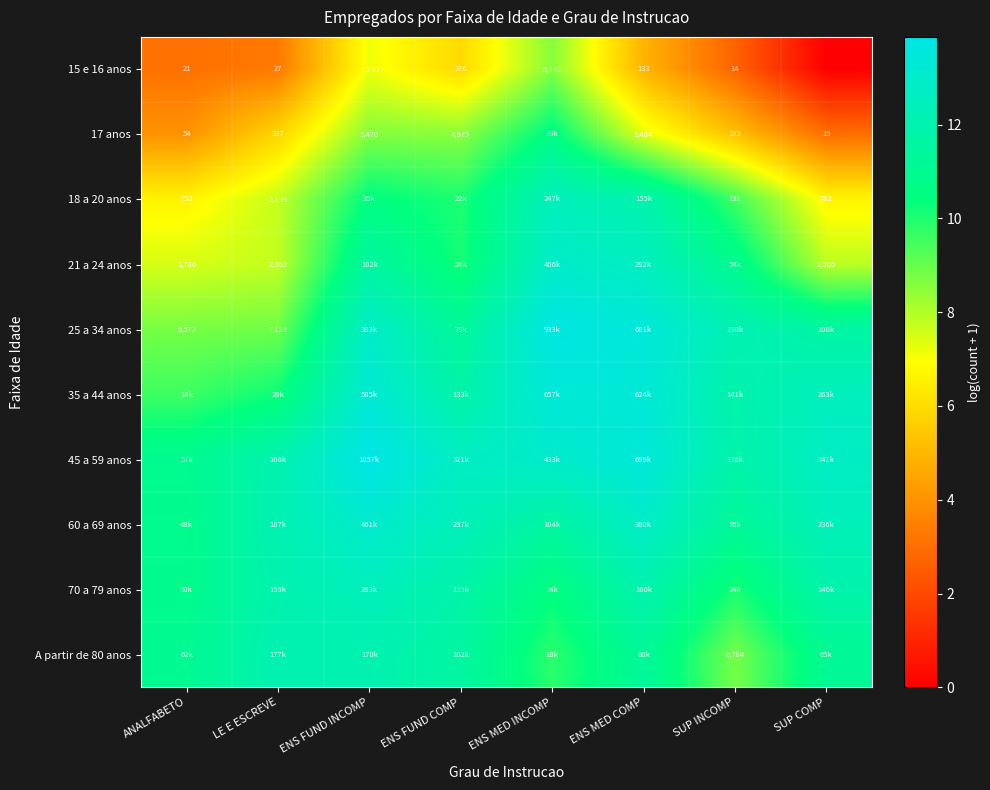

Count the number of data series in this chart.

10